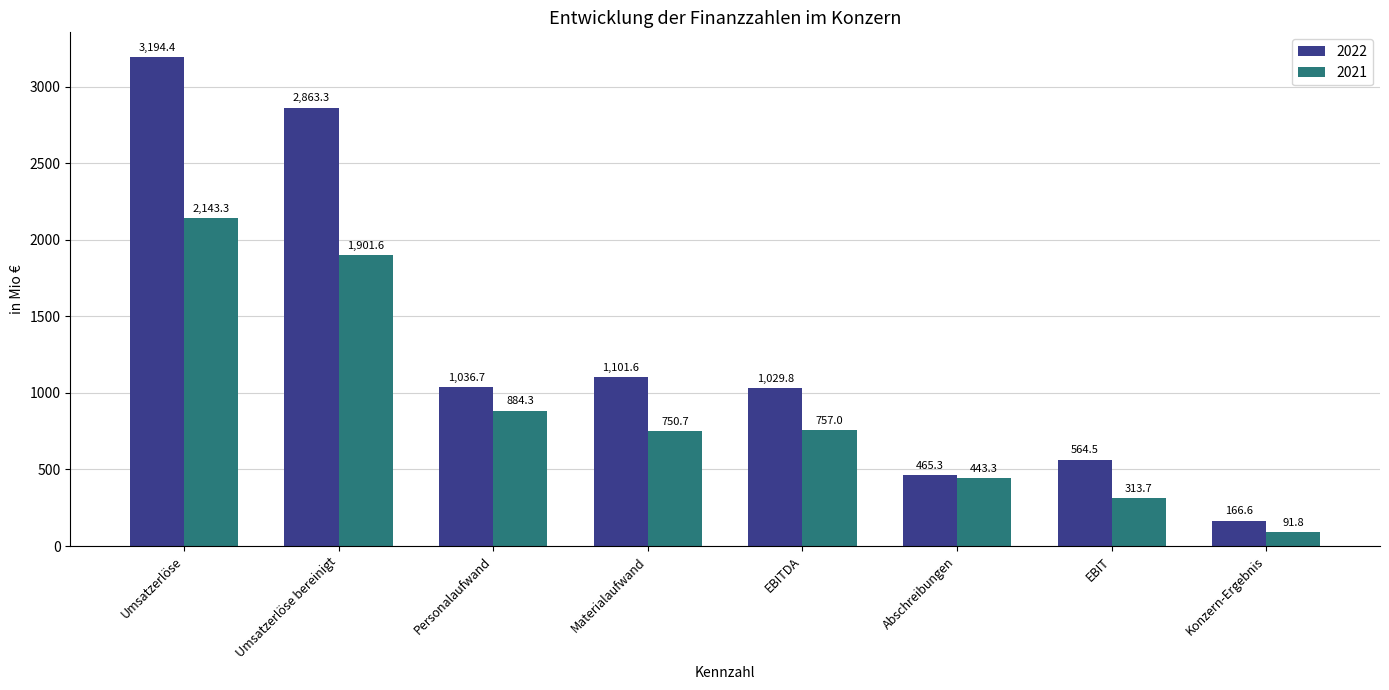

How many bars are there in total?

16